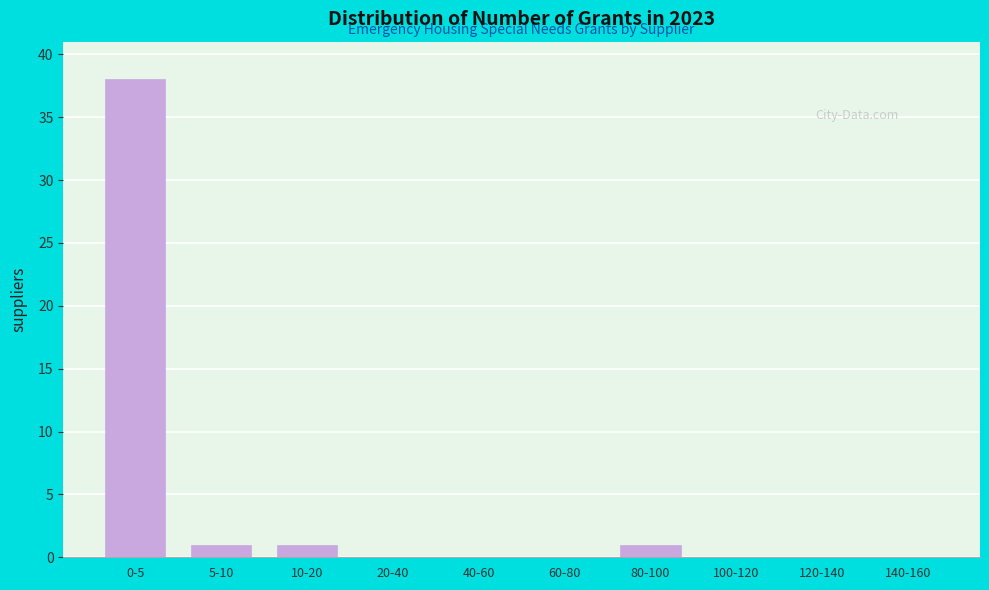

What is the sum of all values?

41